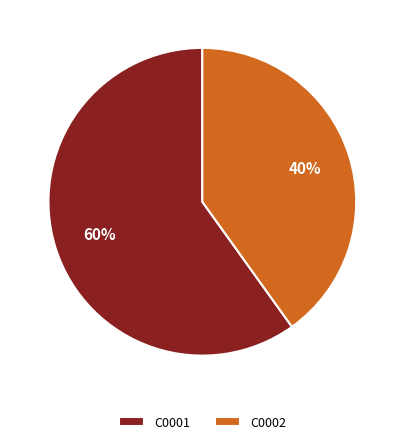

Rank the categories by value from lowest to highest.

C0002, C0001